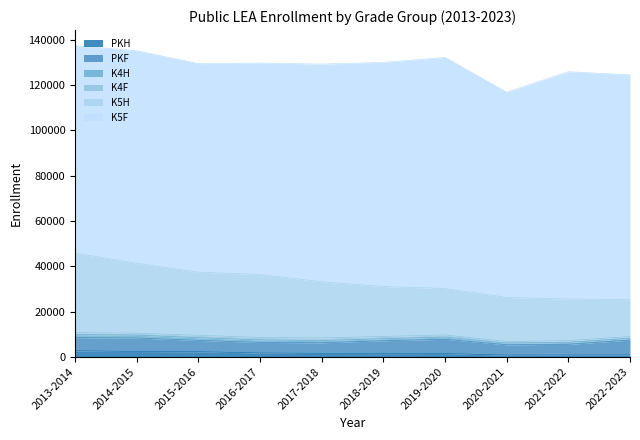

Rank the series by their maximum value, from highest to lowest.

K5F, K5H, PKF, PKH, K4H, K4F